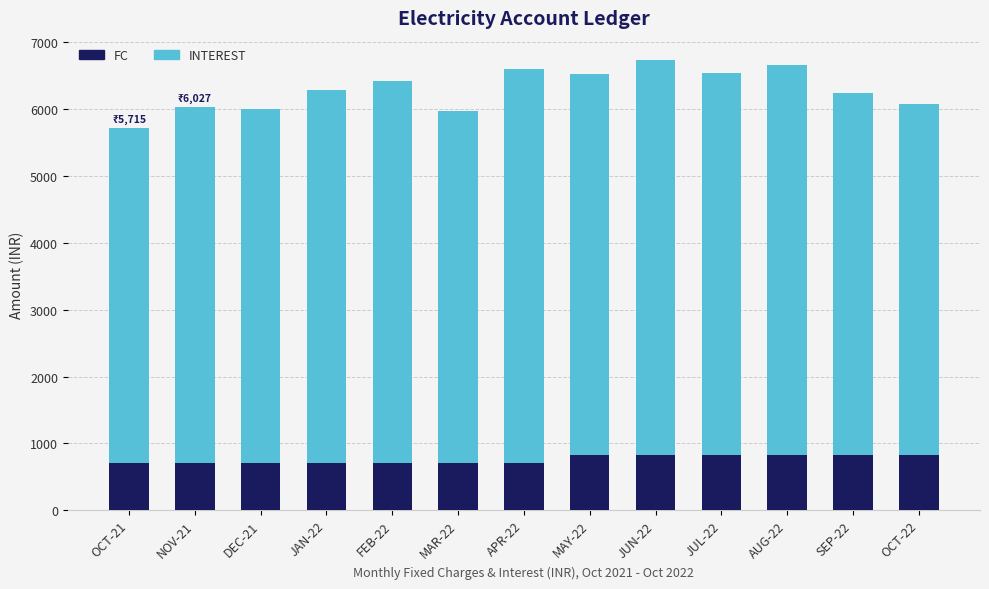

What is the highest value of the FC series?

825.0